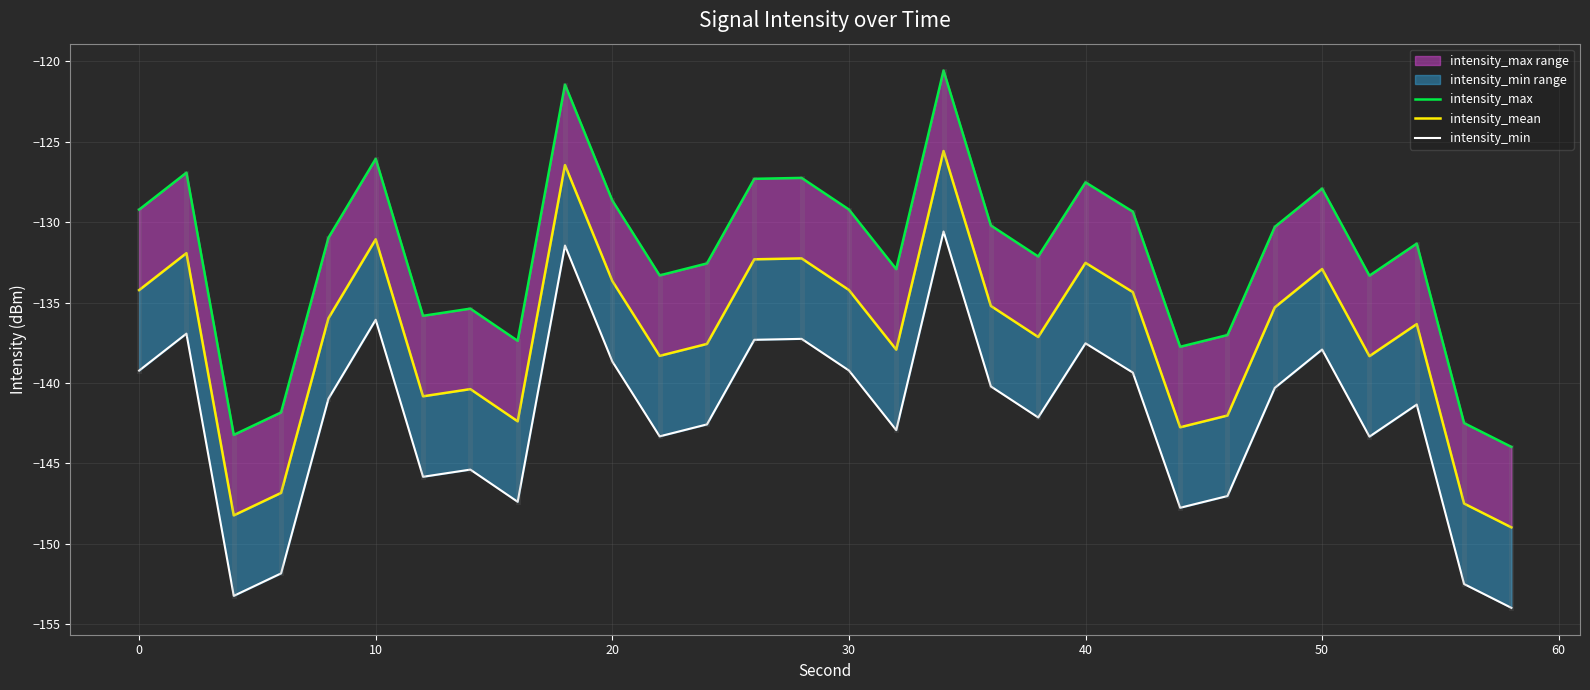

Is it true that intensity_max equals -225.6 at 21?

False